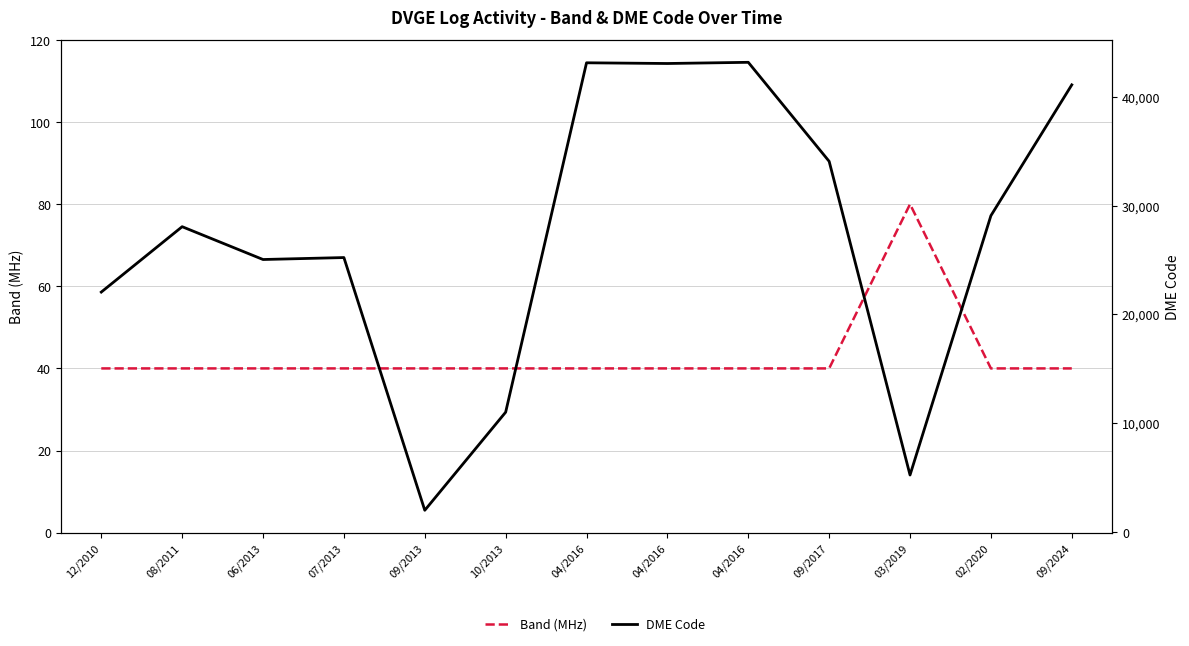

What is the label of the 1st point from the left?

12/2010